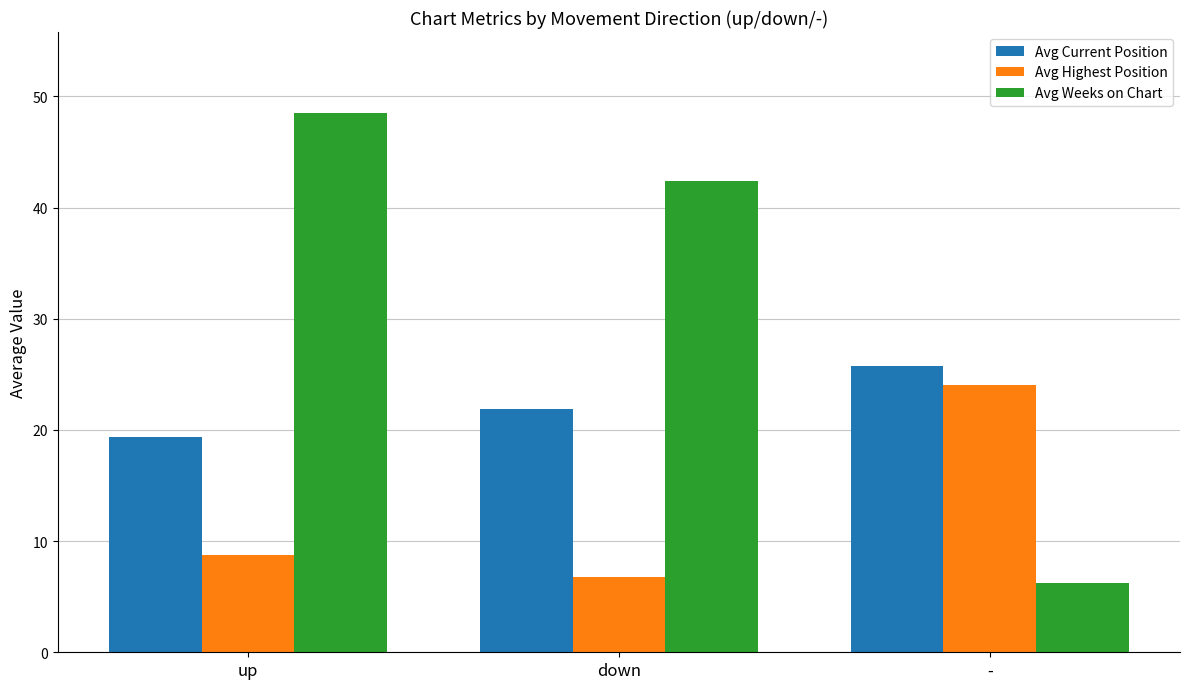

Where is Avg Current Position nearest to the value 22?

down